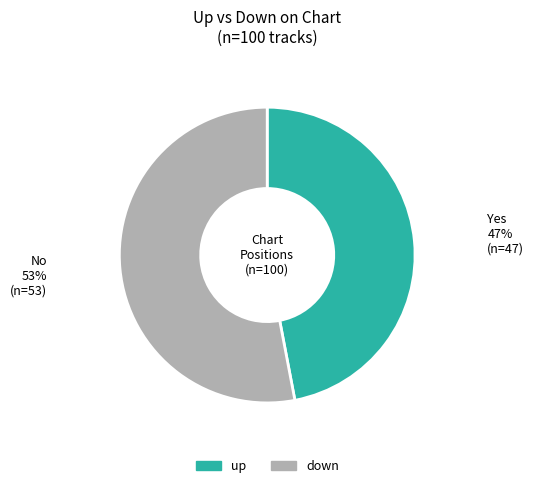

Which slice represents more than half of the pie?

down